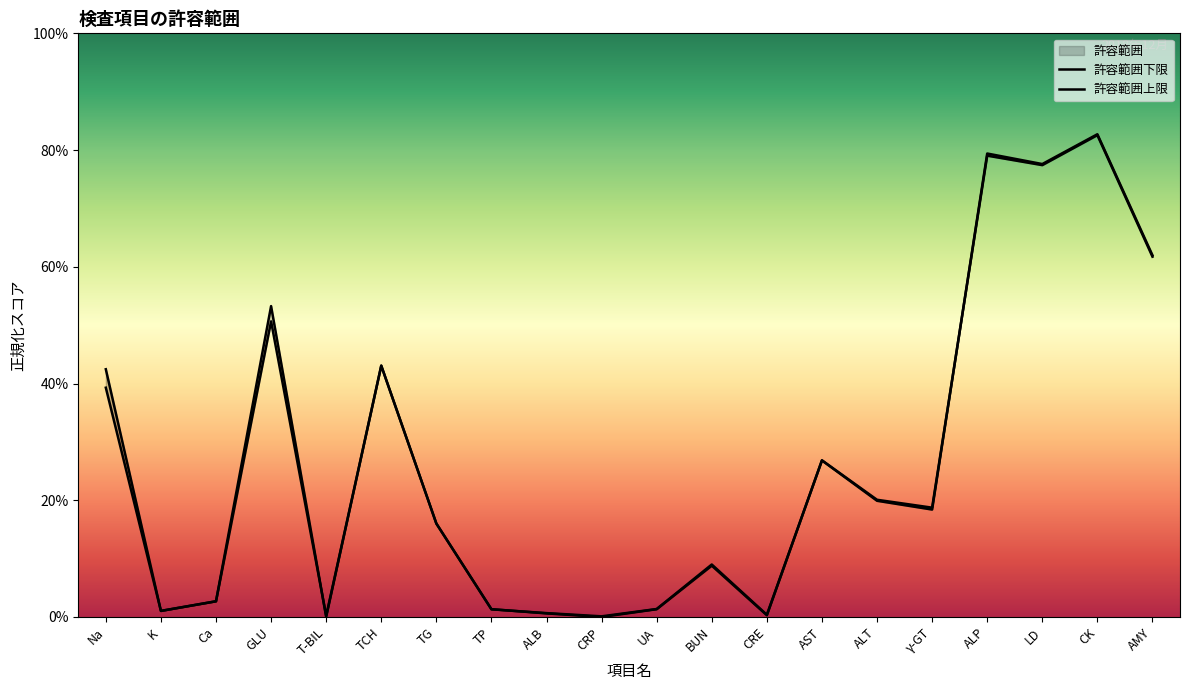

After their last crossing, which series has the higher values: 許容範囲上限 or 許容範囲下限?

許容範囲下限